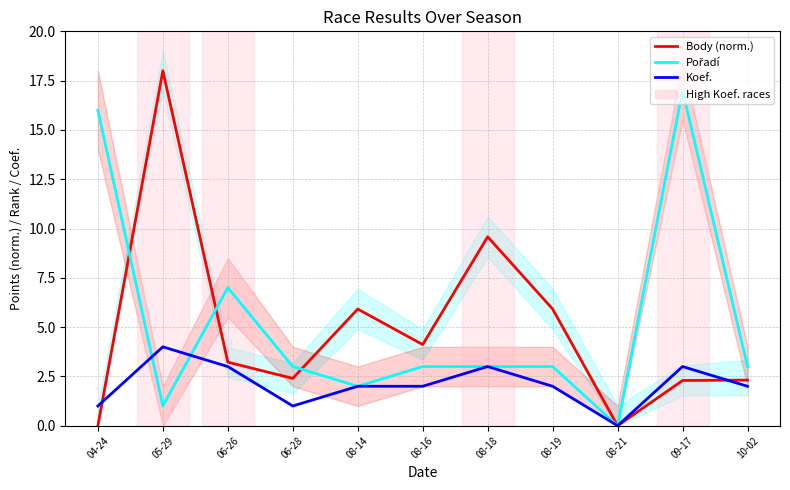

What are all the series names shown in the legend?

Body (norm.), Pořadí, Koef.